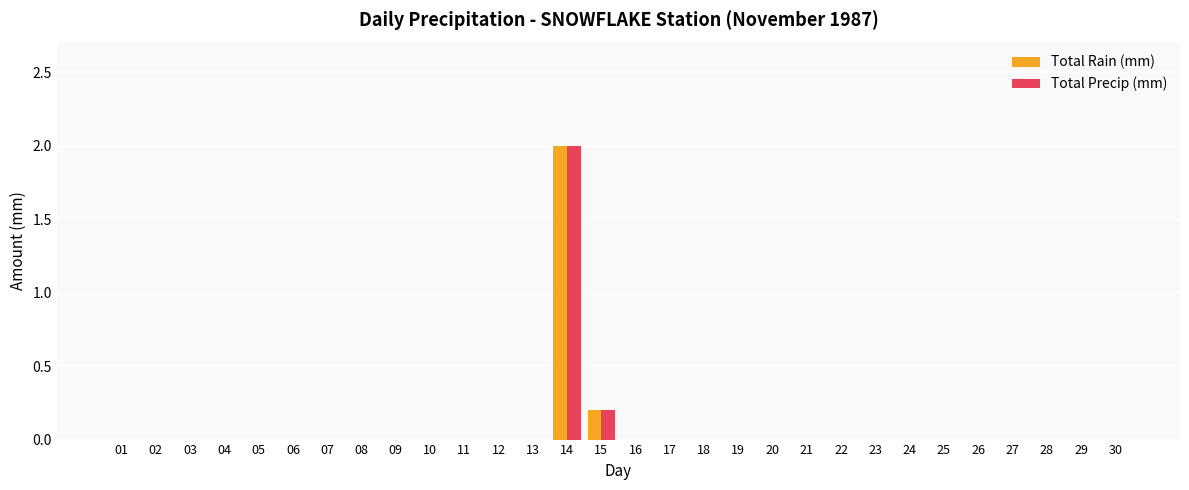

Reading right to left, transcribe all the data shown in this chart.

Total Rain (mm): 30=0.0	29=0.0	28=0.0	27=0.0	26=0.0	25=0.0	24=0.0	23=0.0	22=0.0	21=0.0	20=0.0	19=0.0	18=0.0	17=0.0	16=0.0	15=0.2	14=2.0	13=0.0	12=0.0	11=0.0	10=0.0	09=0.0	08=0.0	07=0.0	06=0.0	05=0.0	04=0.0	03=0.0	02=0.0	01=0.0
Total Precip (mm): 30=0.0	29=0.0	28=0.0	27=0.0	26=0.0	25=0.0	24=0.0	23=0.0	22=0.0	21=0.0	20=0.0	19=0.0	18=0.0	17=0.0	16=0.0	15=0.2	14=2.0	13=0.0	12=0.0	11=0.0	10=0.0	09=0.0	08=0.0	07=0.0	06=0.0	05=0.0	04=0.0	03=0.0	02=0.0	01=0.0